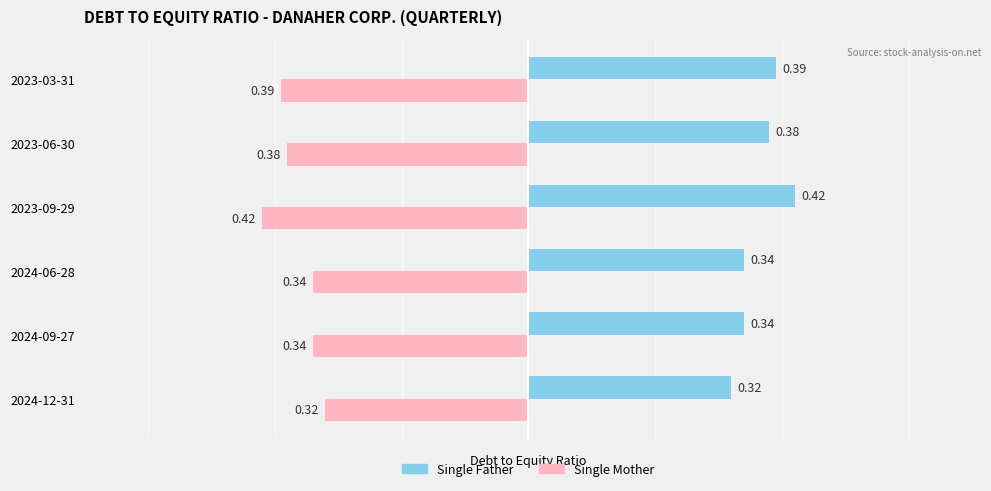

What is the spread (max minus min) of values at 2024-09-27?

0.7